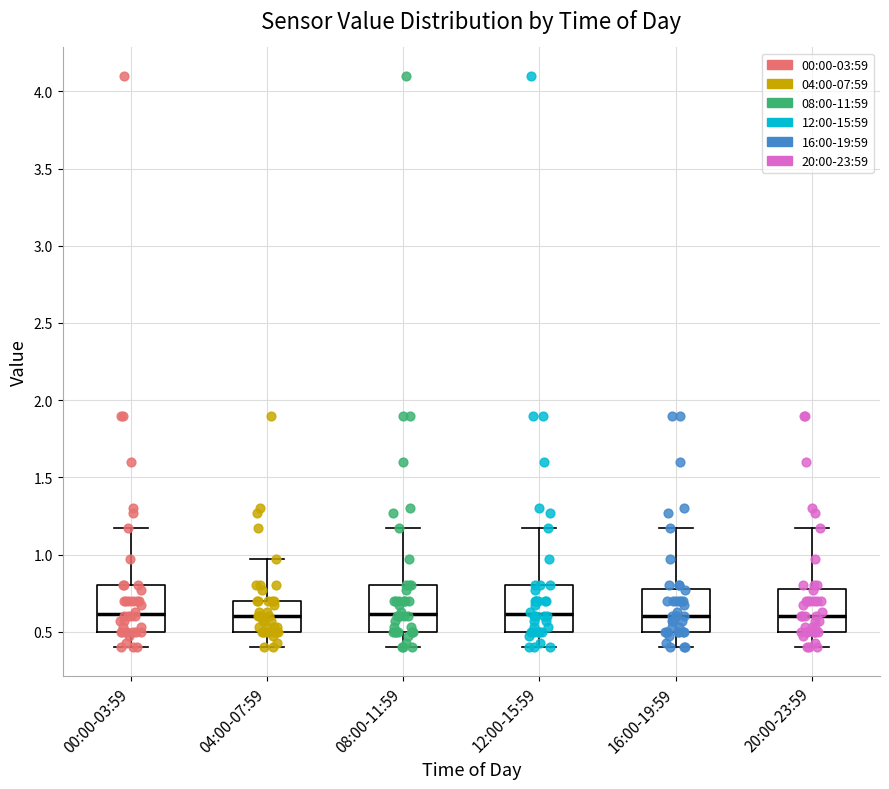

Reading left to right, transcribe this box plot: for each box, give where its median line is, the range the box spans, and where its two whiskers end, as read against the y-axis. The values are not printed on the chart, so give them approximately, as read against the axis.

00:00-03:59: median 0.60, box 0.50 to 0.80, whiskers 0.40 to 1.15
04:00-07:59: median 0.60, box 0.50 to 0.70, whiskers 0.40 to 0.95
08:00-11:59: median 0.60, box 0.50 to 0.80, whiskers 0.40 to 1.15
12:00-15:59: median 0.60, box 0.50 to 0.80, whiskers 0.40 to 1.15
16:00-19:59: median 0.60, box 0.50 to 0.80, whiskers 0.40 to 1.15
20:00-23:59: median 0.60, box 0.50 to 0.80, whiskers 0.40 to 1.15